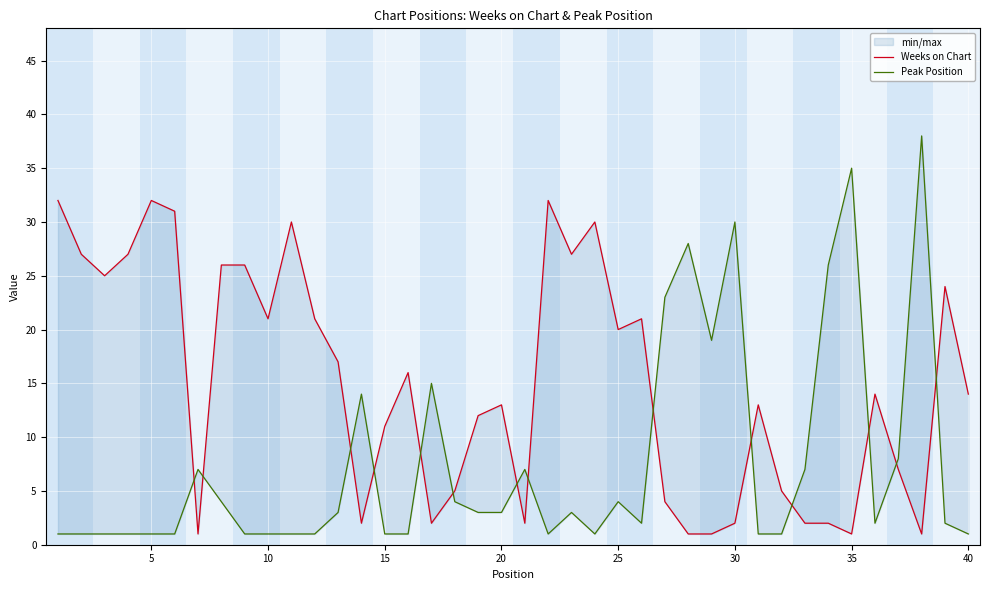

The value of Weeks on Chart at 30 is 0. True or false?

False